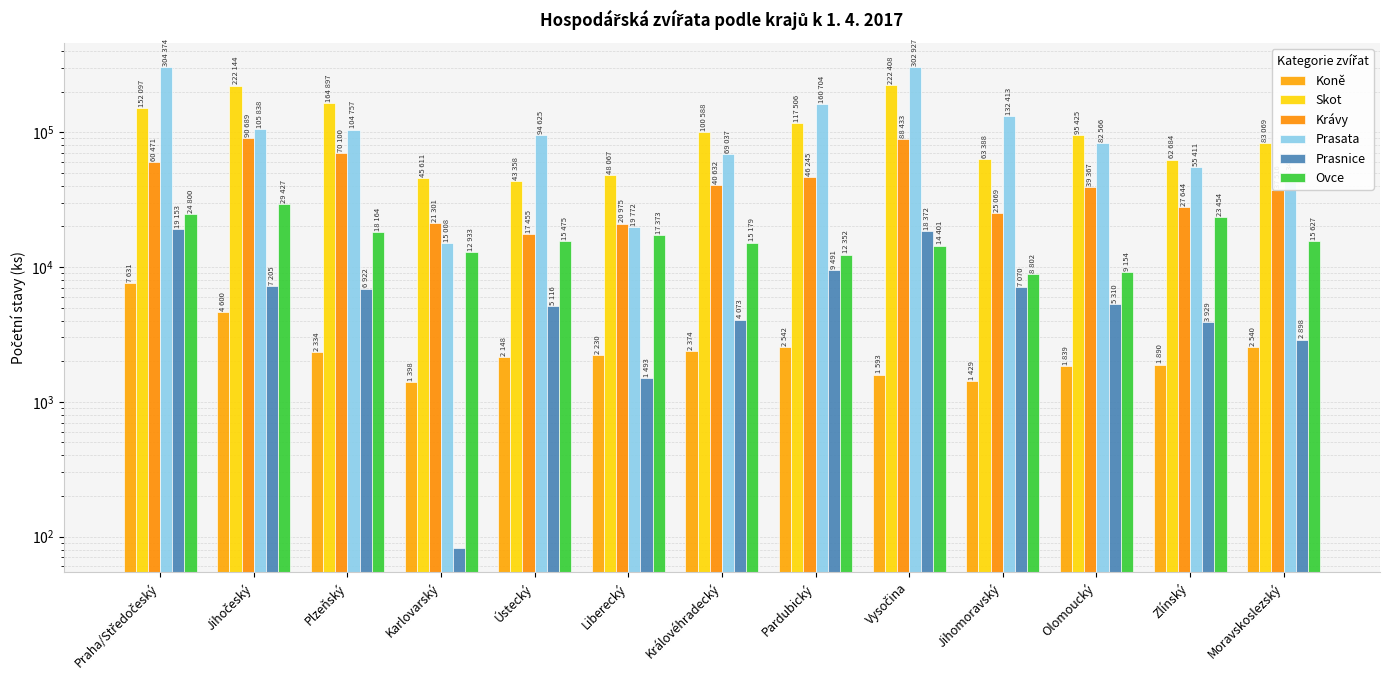

What is the difference between the maximum and minimum values in the Ovce series?

20625